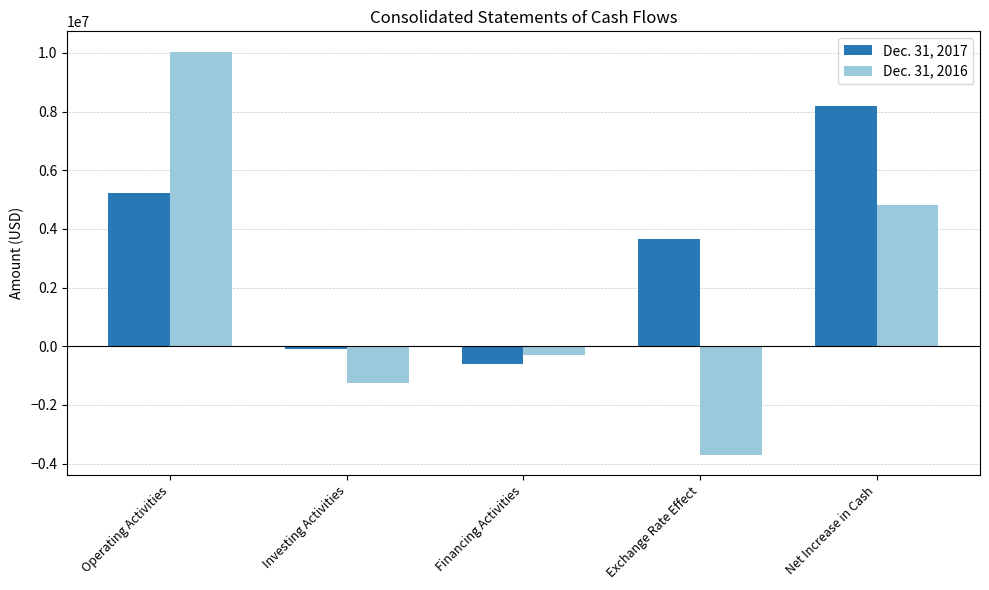

What is the value of the Dec. 31, 2017 bar at the 1st from the left?

5212475